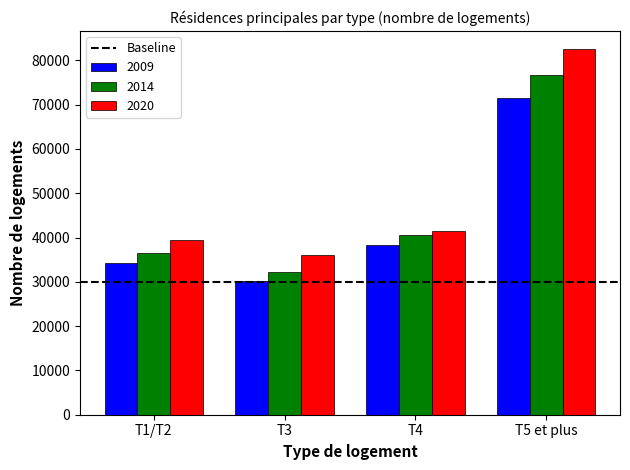

What is the maximum value for 2020?

82522.0